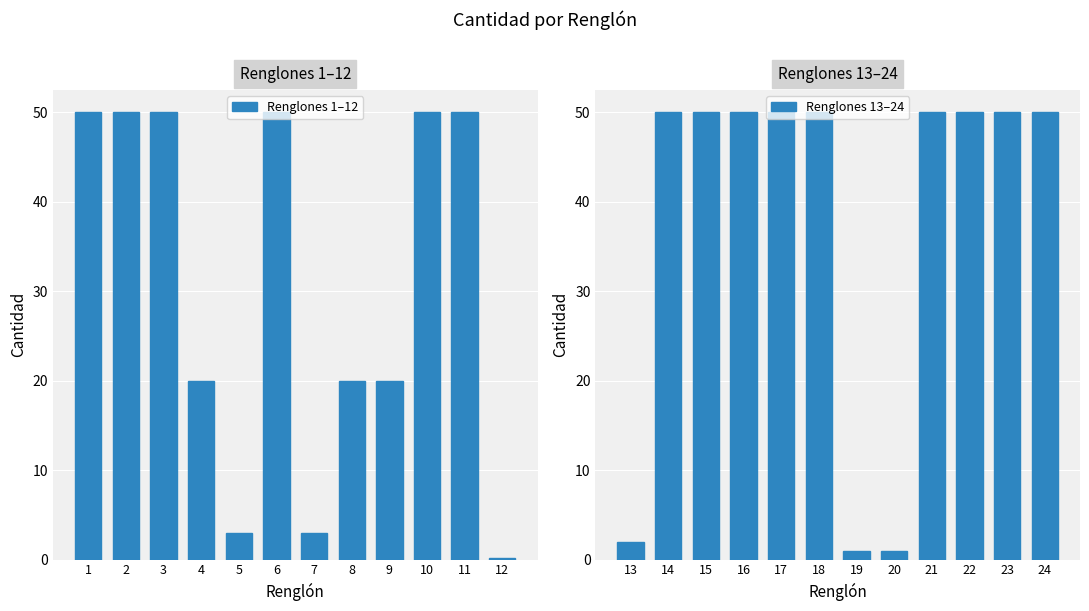

Are the bars horizontal?

No